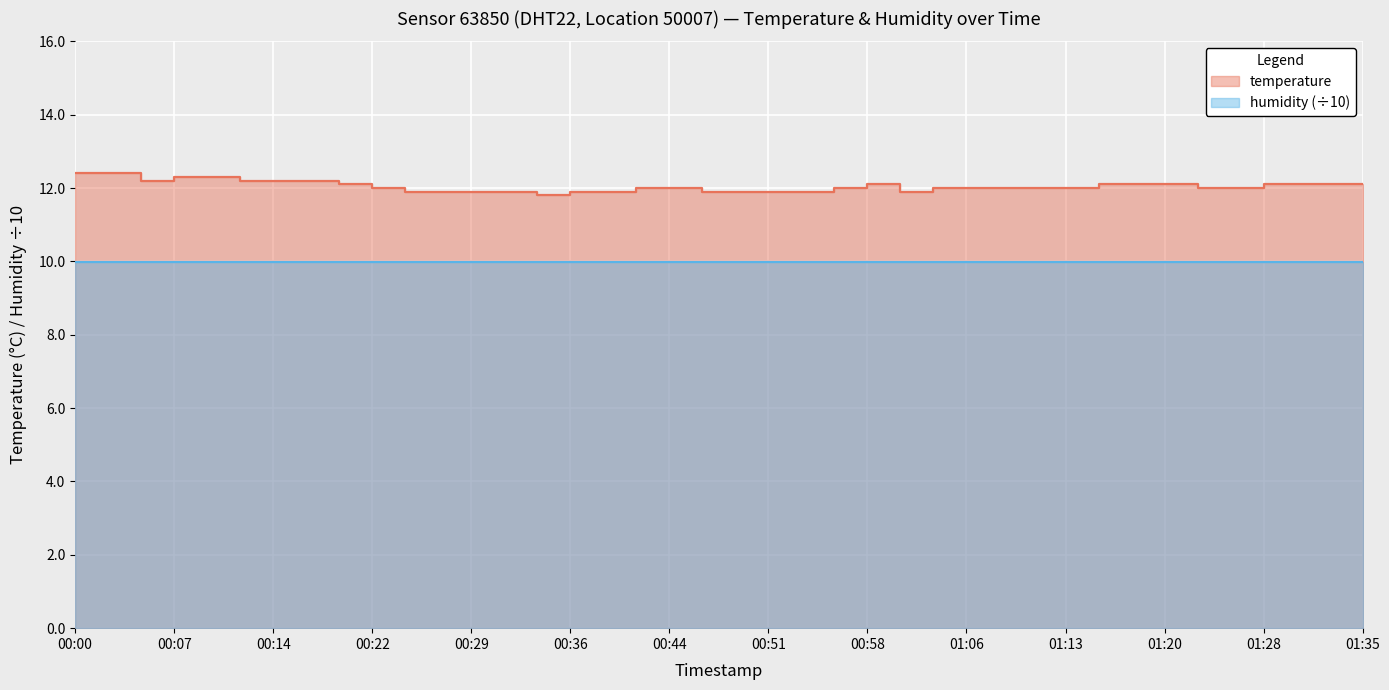

What is the label of the 21st point from the left?

00:49